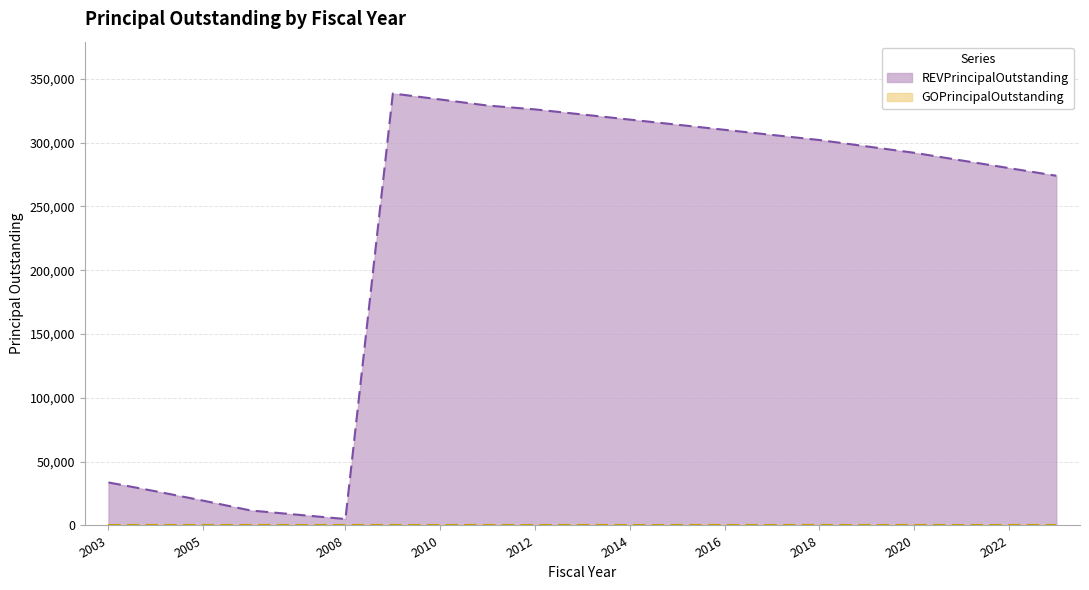

Approximately how many times larger is the value at 2012 compared to 2016?

1.1